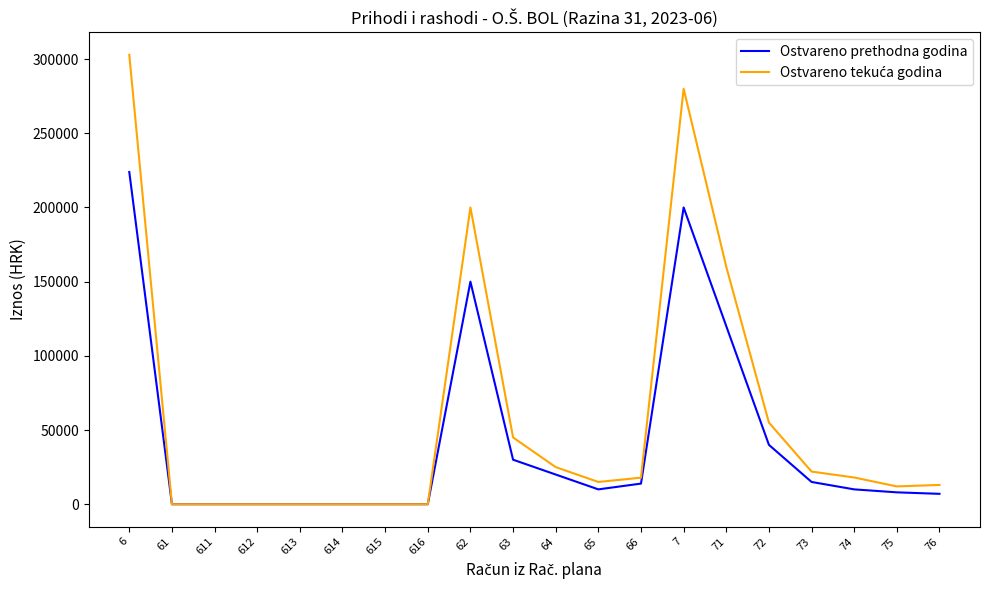

What is the greatest value displayed?

302878.4